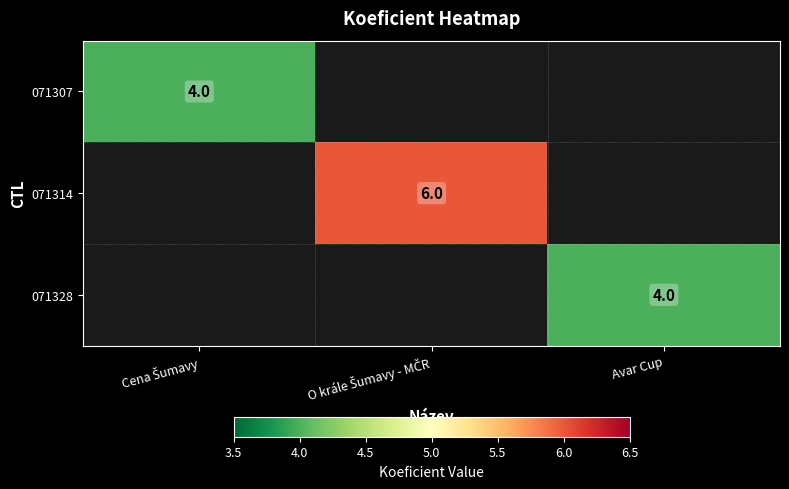

True or false: 071328 has a value of 4 at Avar Cup.

True